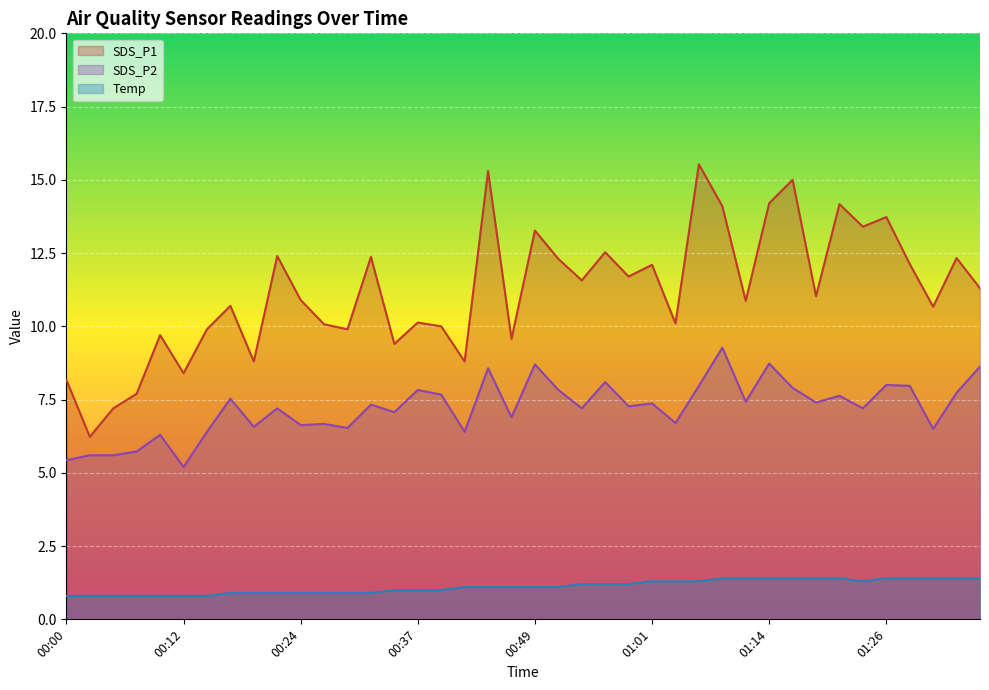

True or false: SDS_P1 and Temp cross at least once.

False